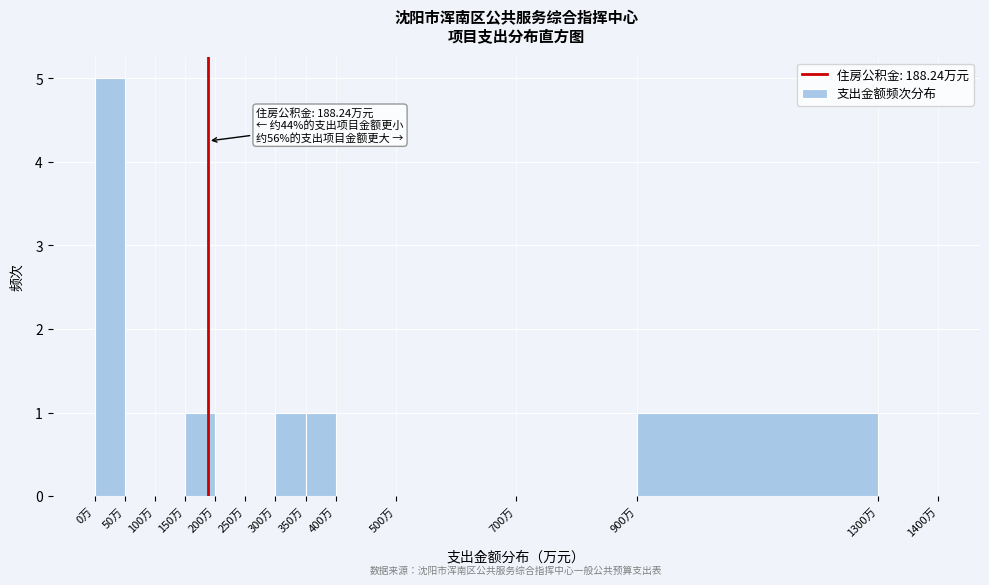

Over which range of the x-axis is the bar tallest?

0 to 50